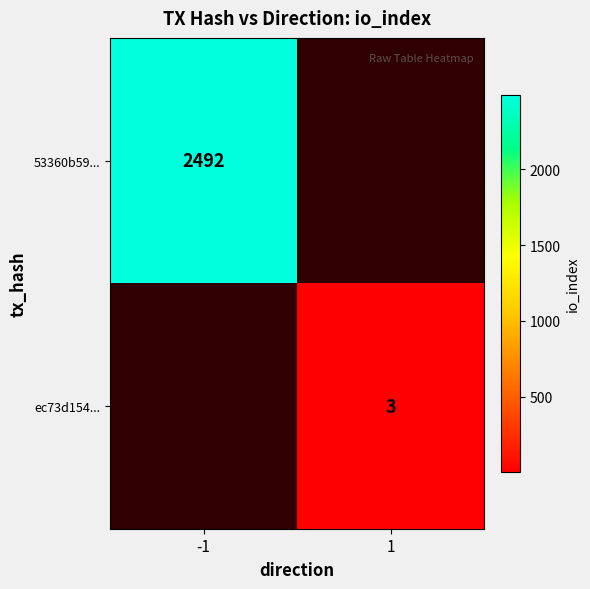

The value of 53360b59... at -1 is 2492. True or false?

True